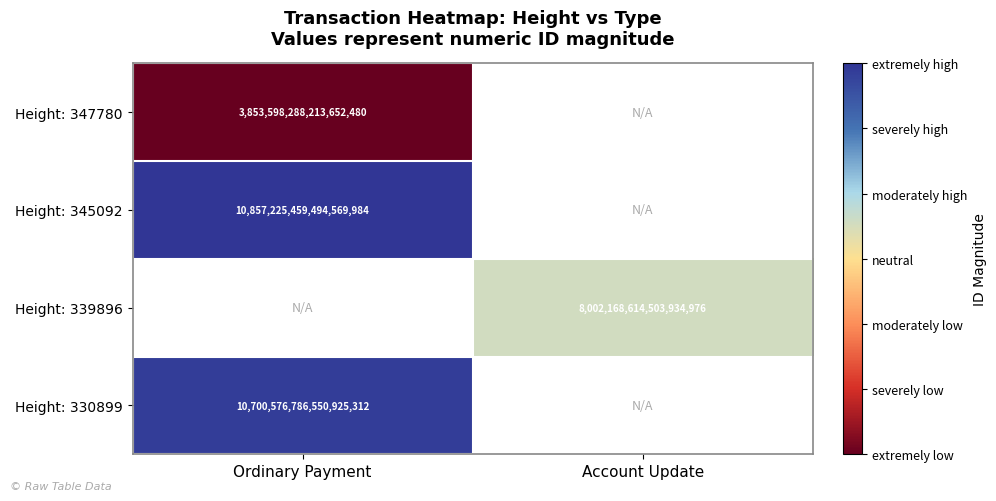

At which category does the chart reach its minimum across all series?

Ordinary Payment